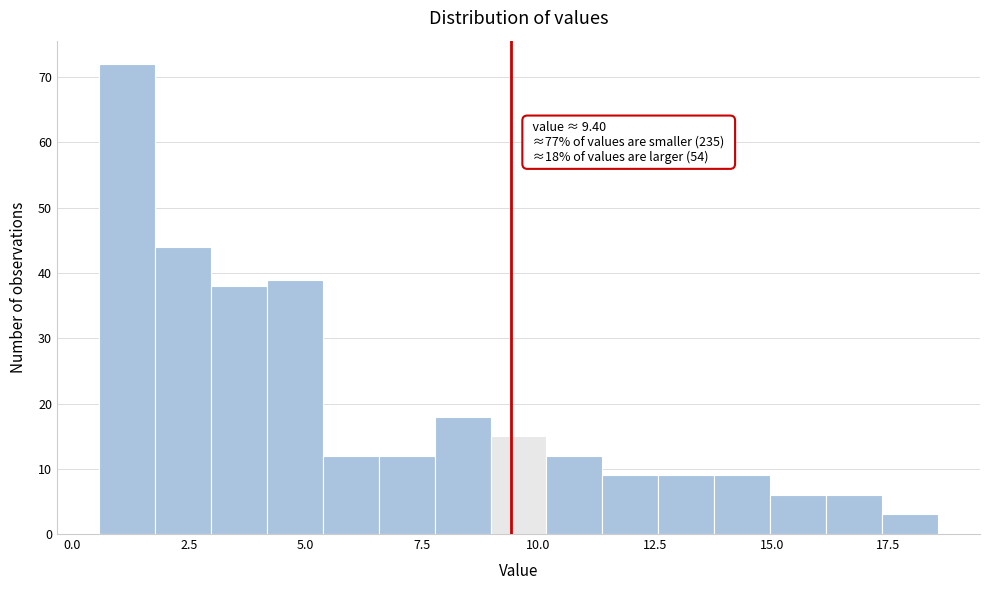

Read against the x-axis, roughly where is the centre of the tallest bar?

1.0